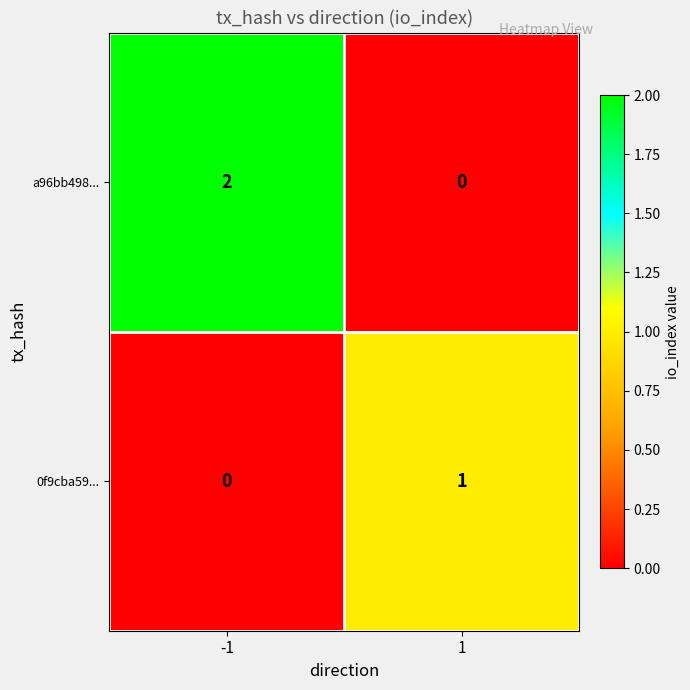

What is the total value across all series at 1?

1